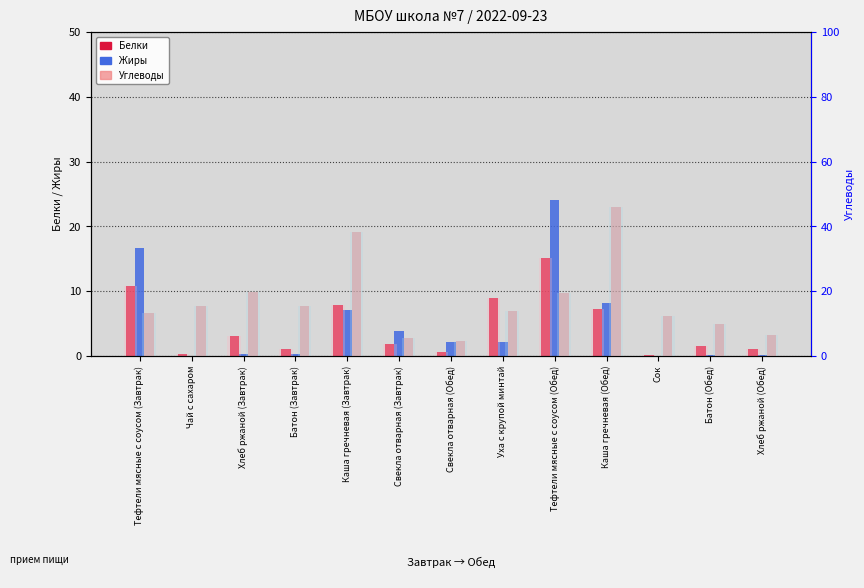

Where is Углеводы nearest to the value 25?

Хлеб ржаной (Завтрак)